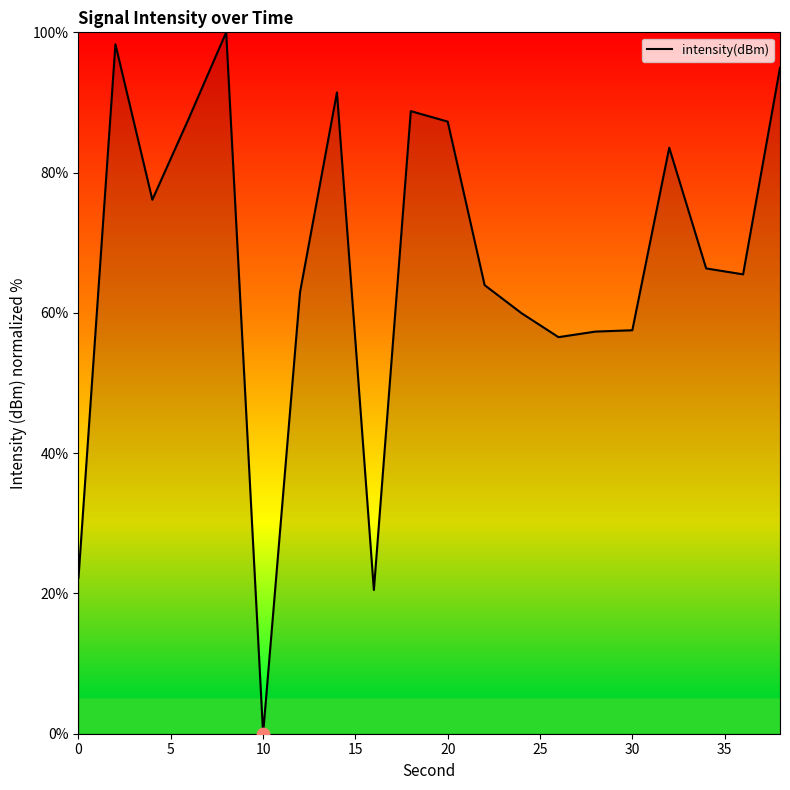

What is the greatest value displayed?

100.0